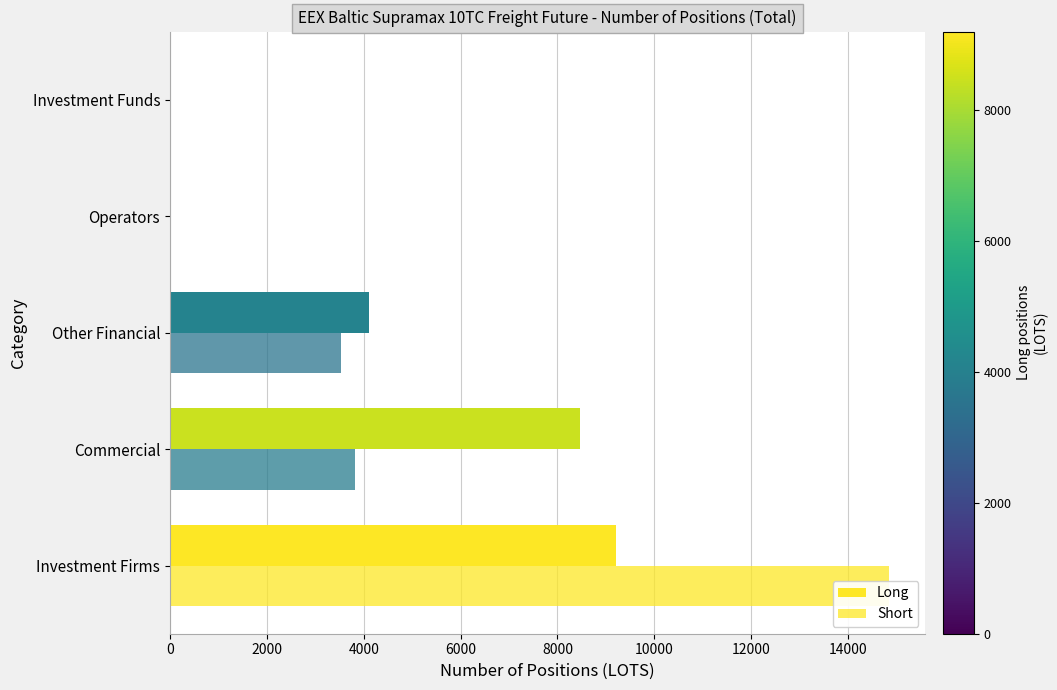

Reading right to left, extract all data points from this chart.

Long: 0.0	0.0	4115.0	8464.2	9203.0
Short: 0.0	0.0	3525.0	3811.1	14849.6